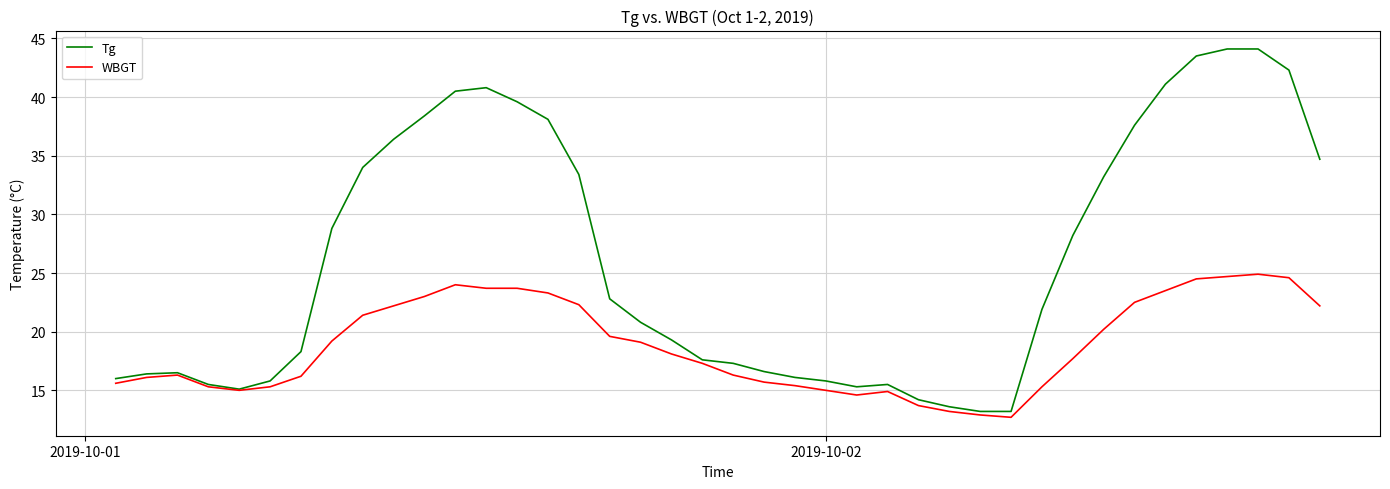

List the series in order of their overall mean, highest first.

Tg, WBGT